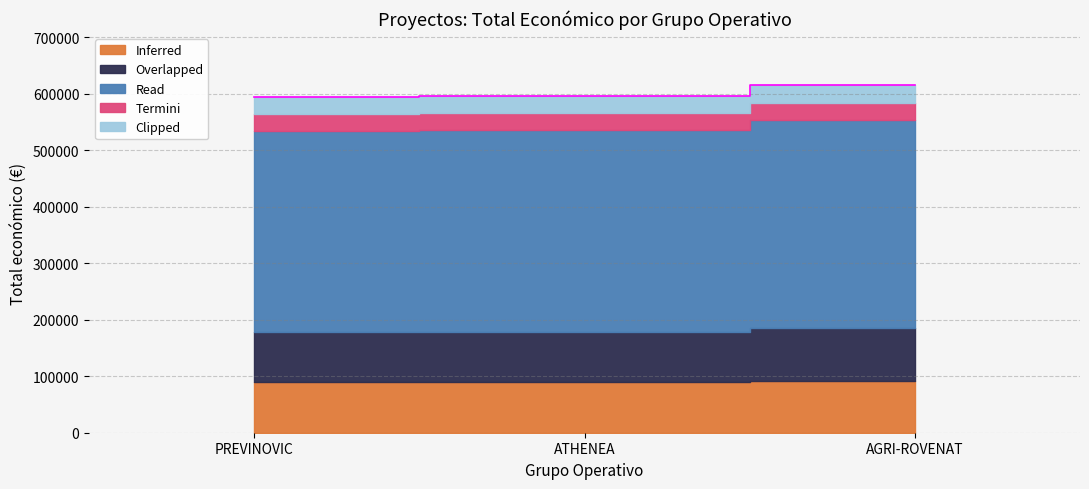

What is the label of the 3rd point from the right?

PREVINOVIC